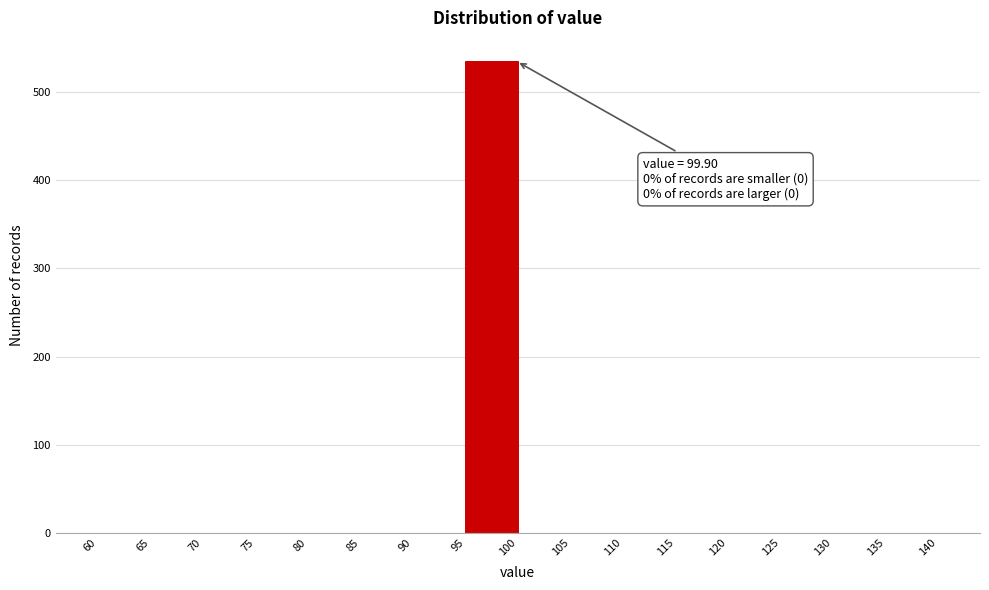

Over which range of the x-axis is the bar tallest?

95 to 100